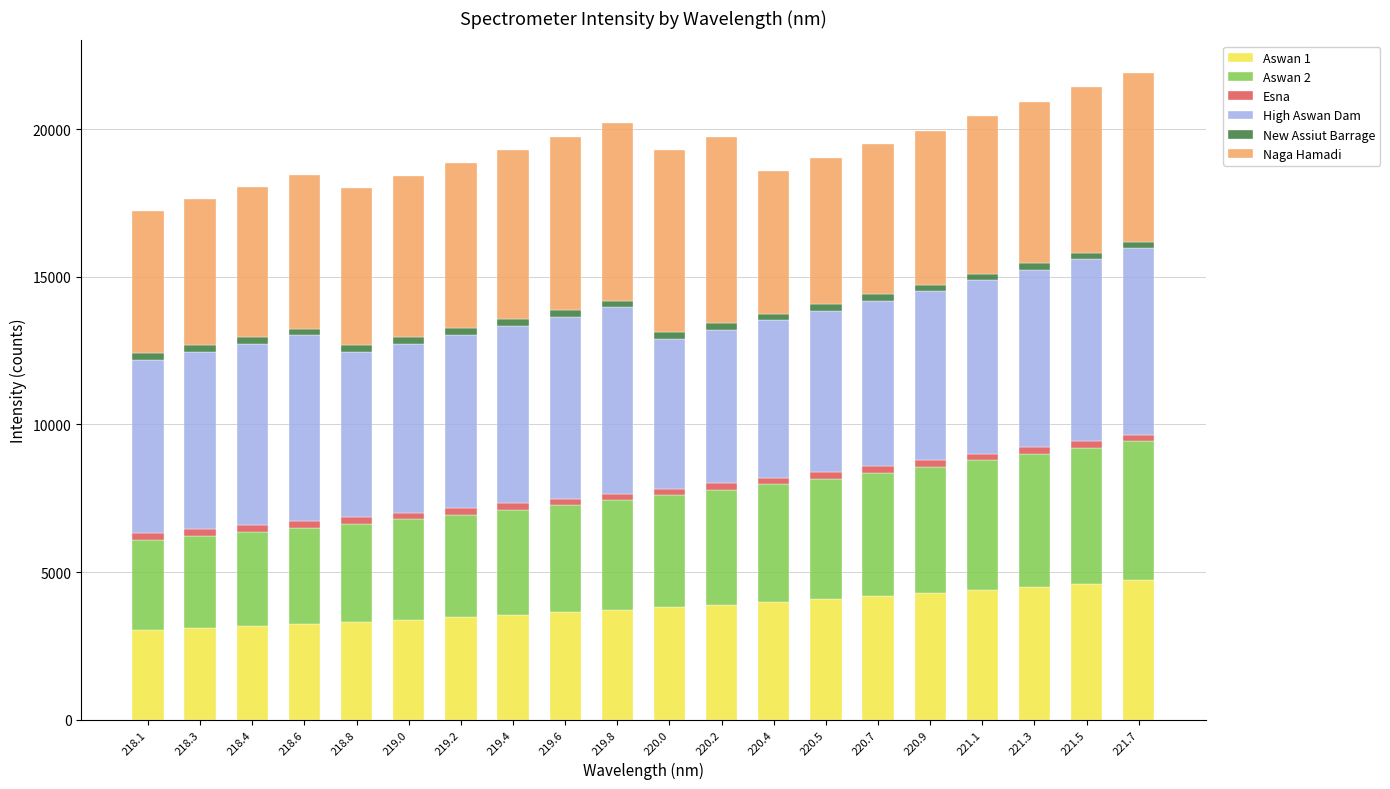

What is the sum of all Aswan 1 values?

76127.5